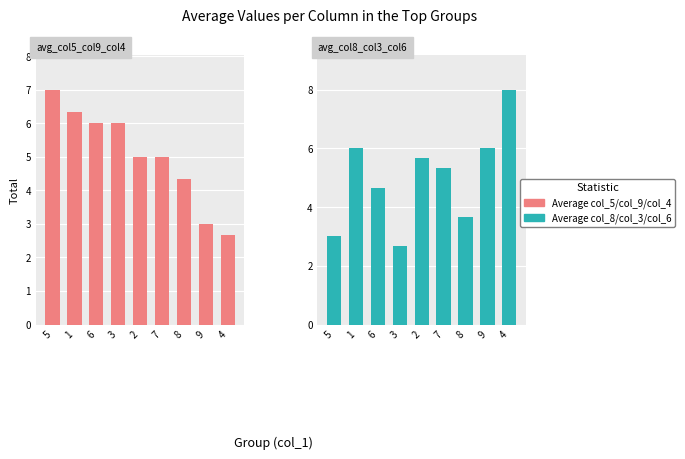

At how many categories does at least one series exceed 2?

9